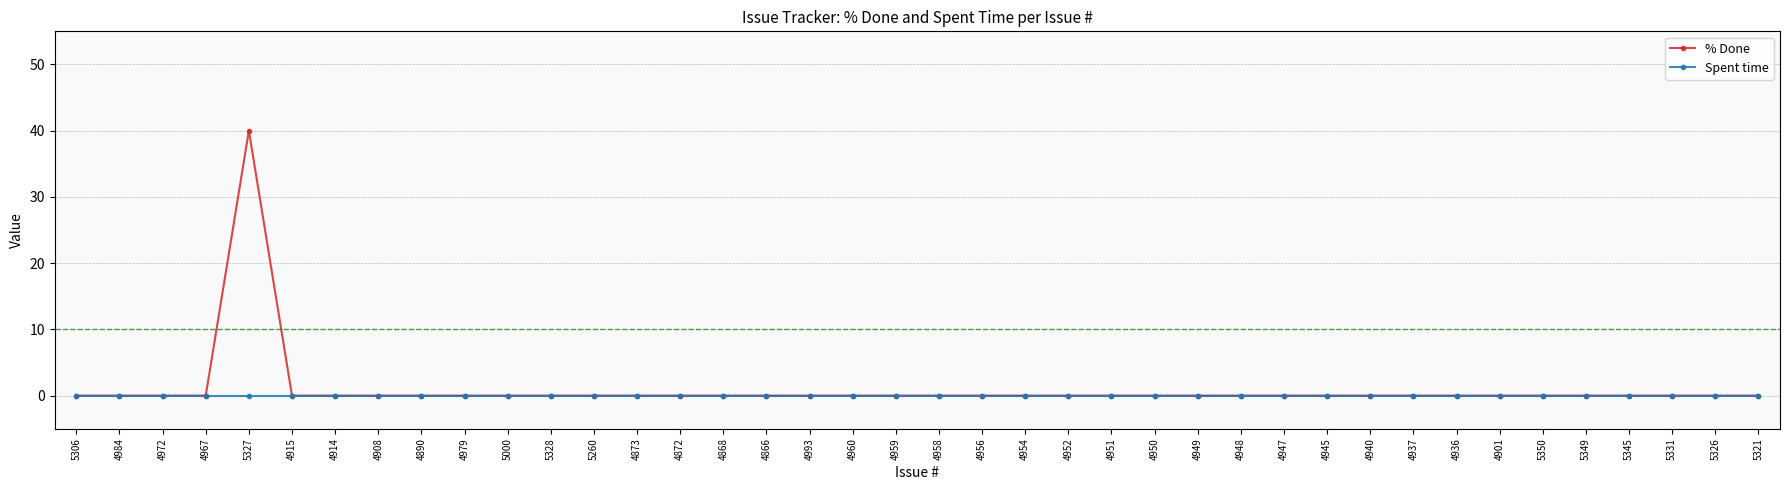

Which series has the widest spread of values?

% Done